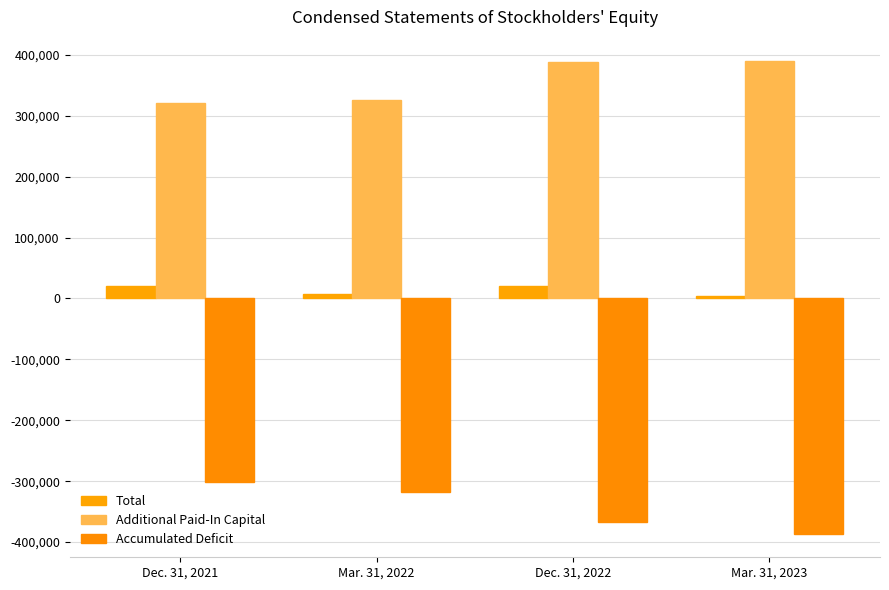

Which has a higher value, Dec. 31, 2022 or Dec. 31, 2021?

Dec. 31, 2022